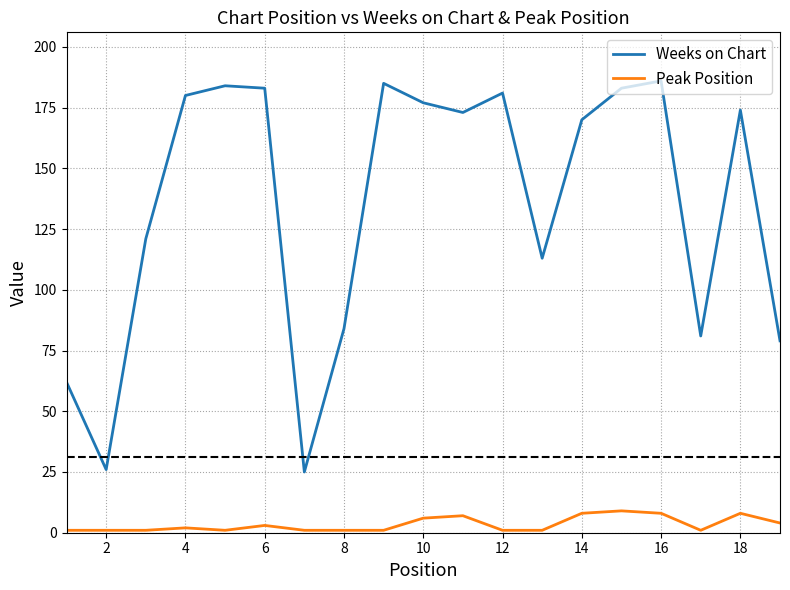

How many interior local peaks does the Weeks on Chart series have?

5